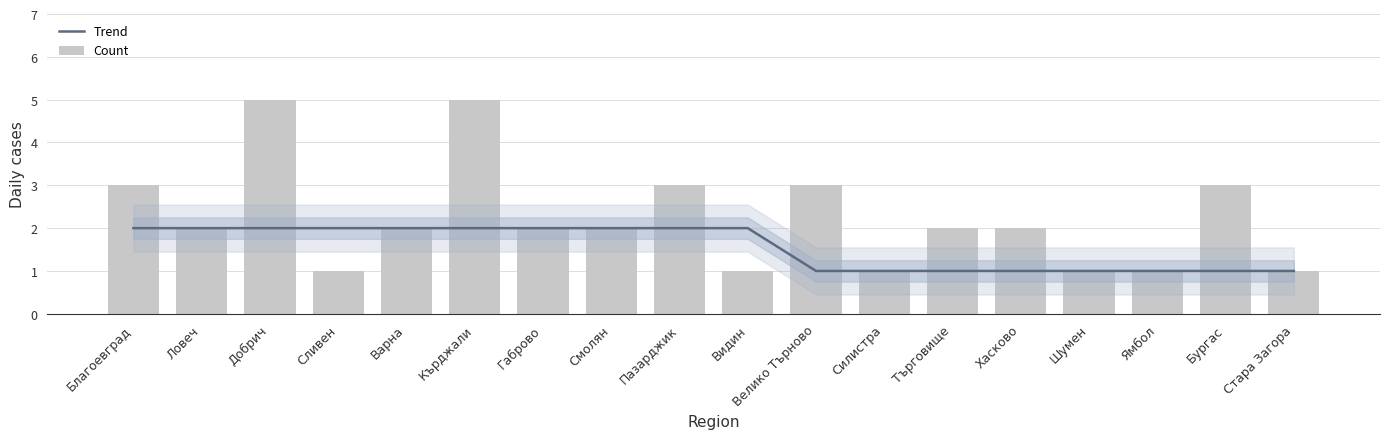

What is the label of the 2nd bar from the left?

Ловеч